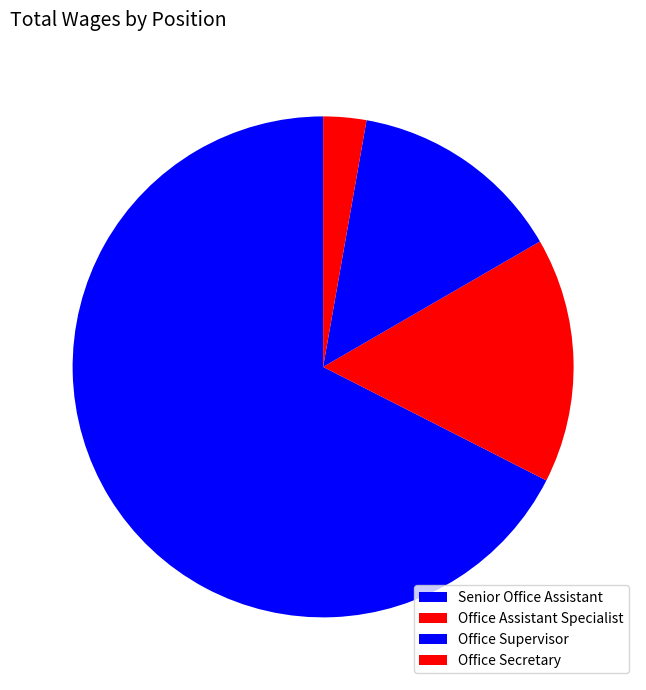

Does any single category account for the majority?

Yes